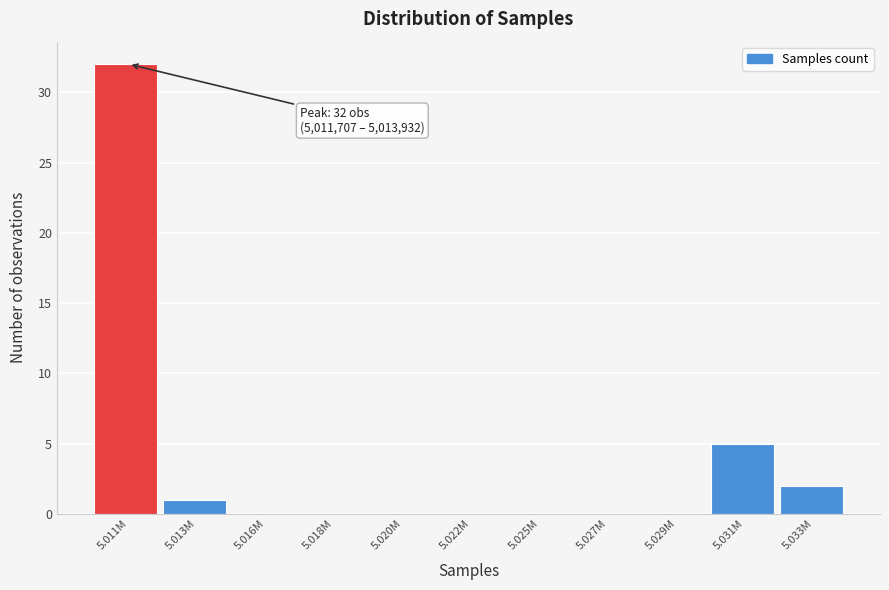

Reading left to right, what are all the values shown in this chart?

5.011M=32	5.013M=1	5.016M=0	5.018M=0	5.020M=0	5.022M=0	5.025M=0	5.027M=0	5.029M=0	5.031M=5	5.033M=2